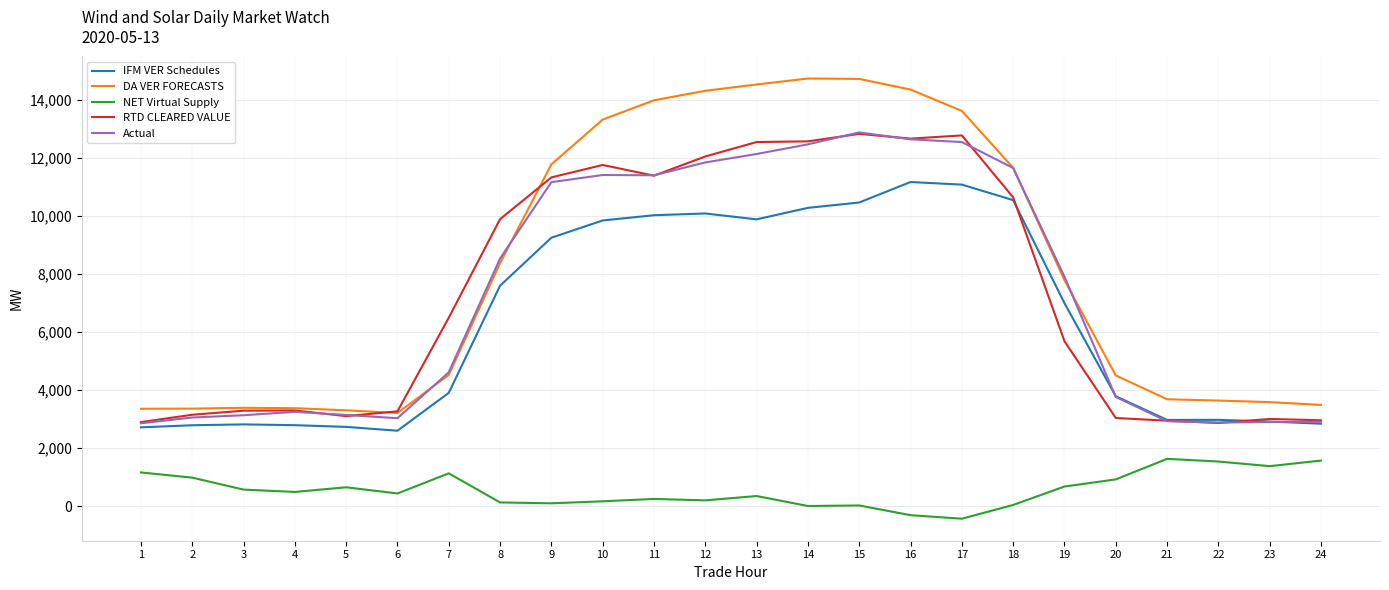

Is the value of Actual at 14 greater than the value of NET Virtual Supply at 19?

Yes